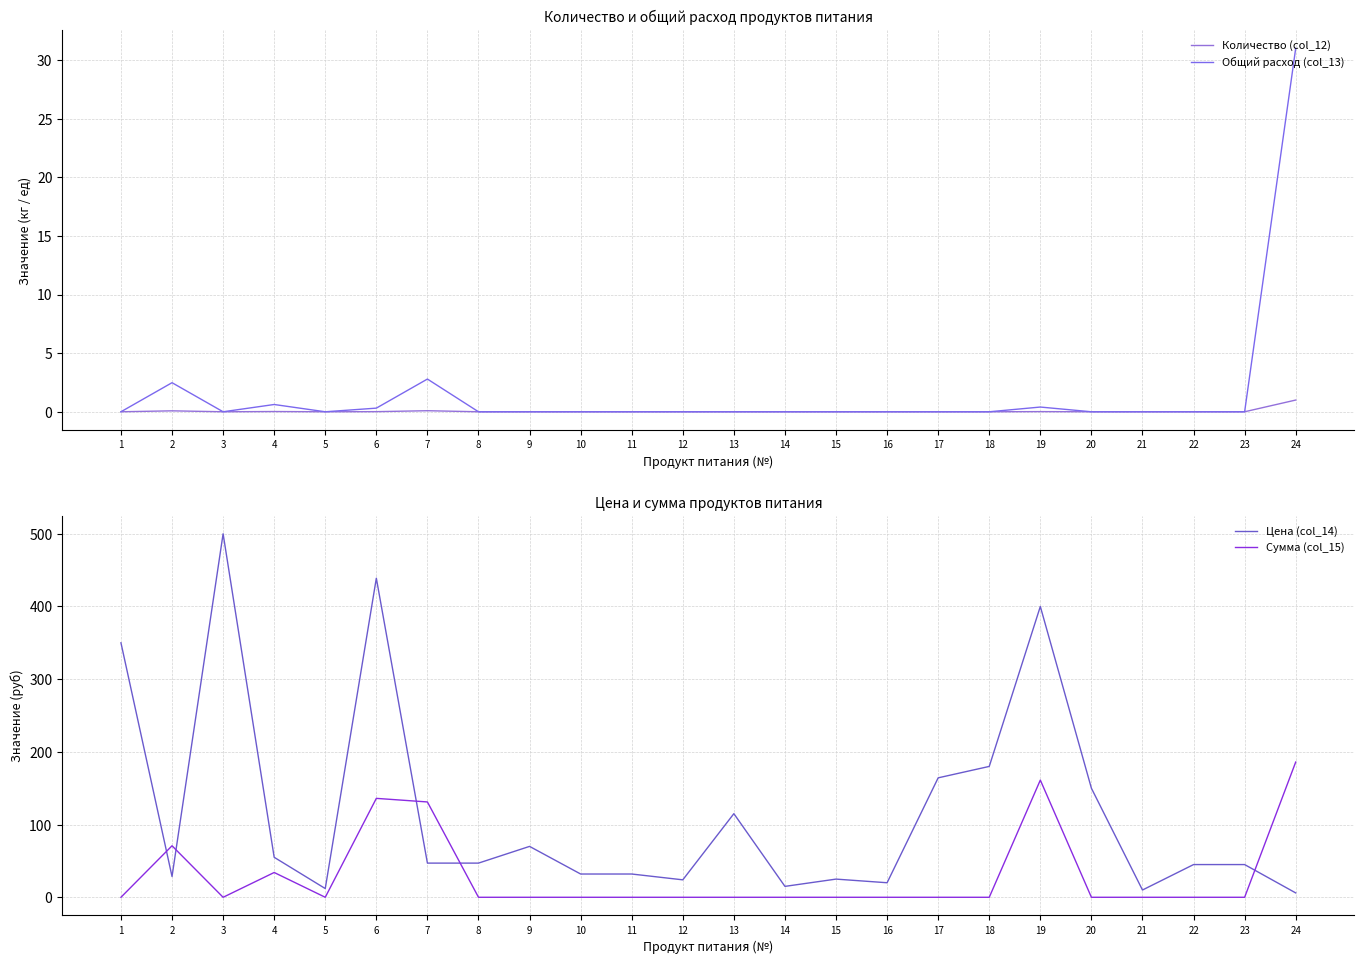

Which series has the widest spread of values?

Цена (col_14)